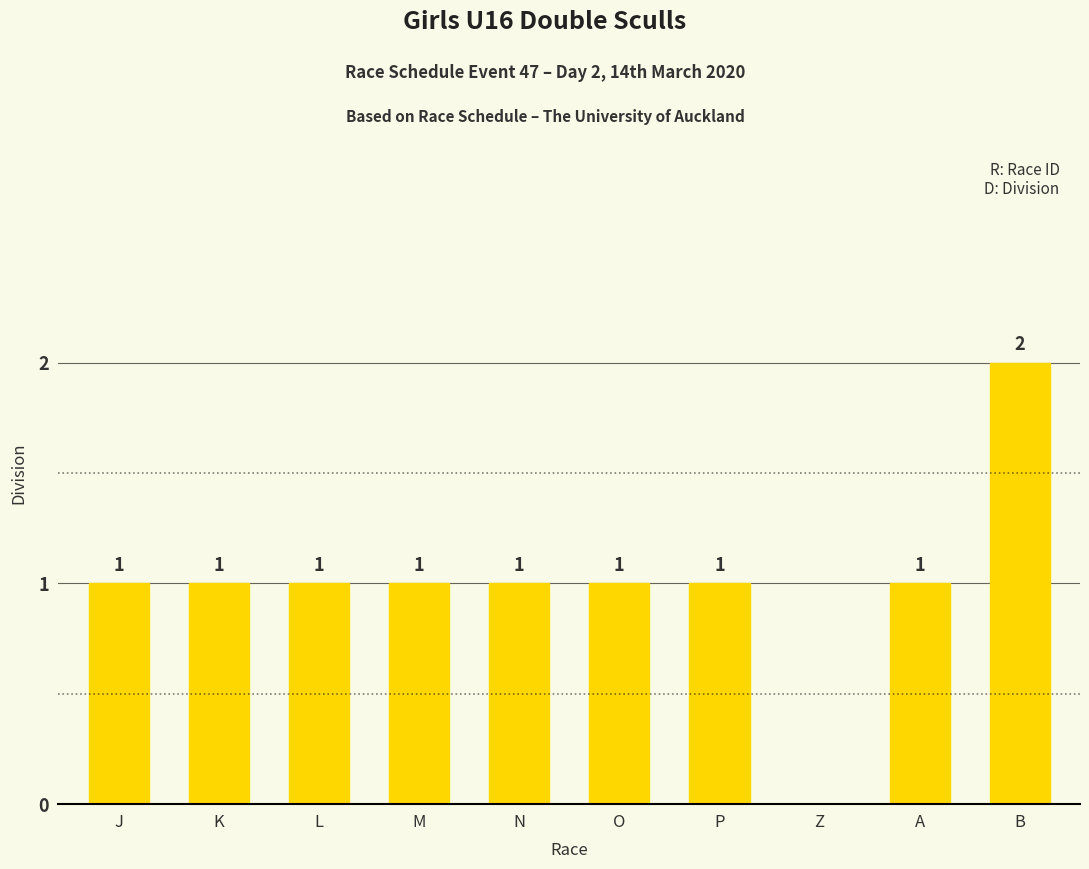

Is it true that the value at P is 1?

True